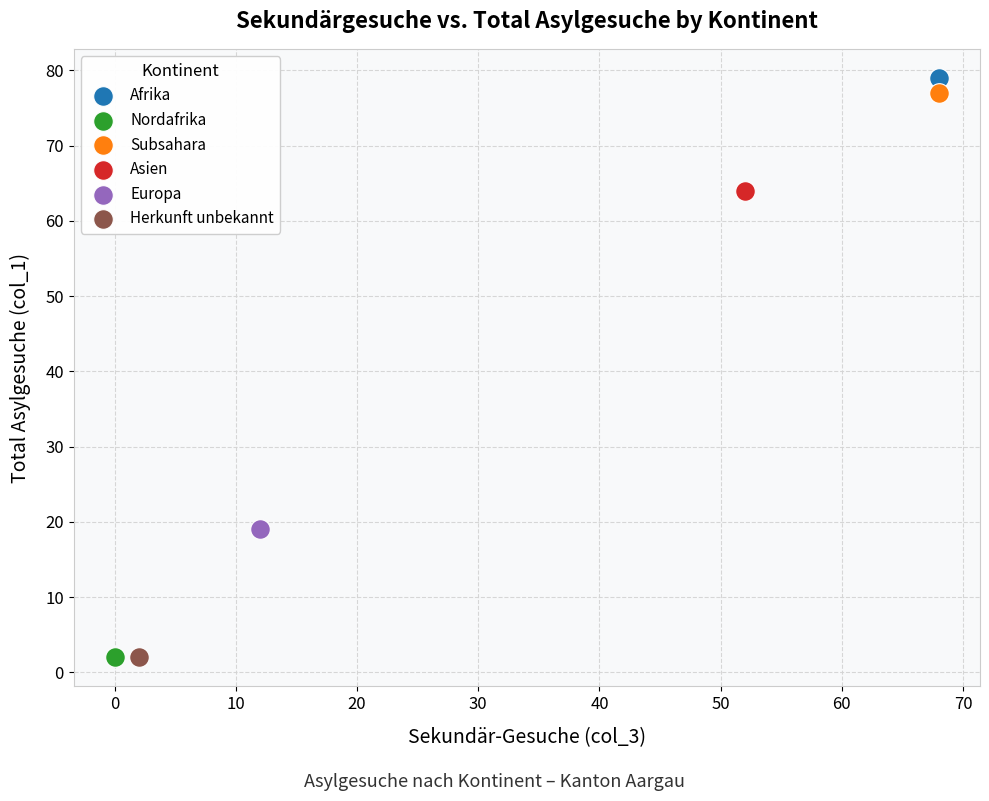

Which series contains the highest Y value?

Afrika